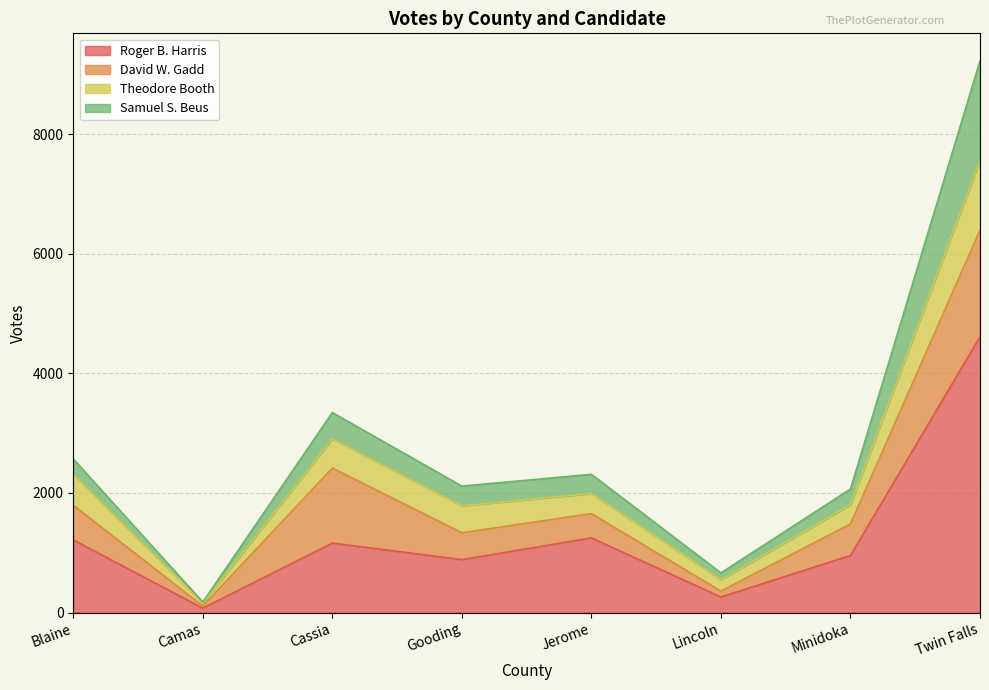

At which label does Roger B. Harris reach its peak?

Twin Falls